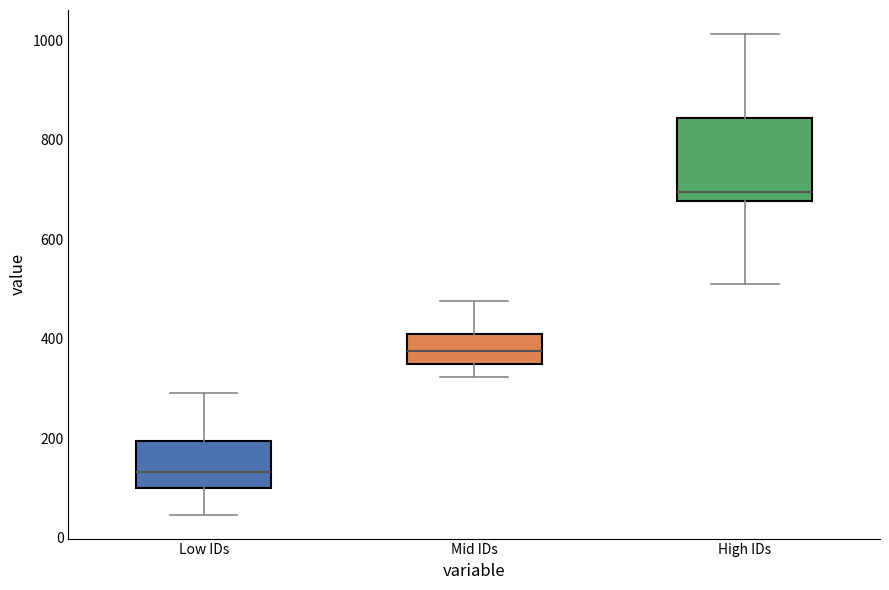

Which box is the tallest, from its lower edge to its upper edge?

High IDs